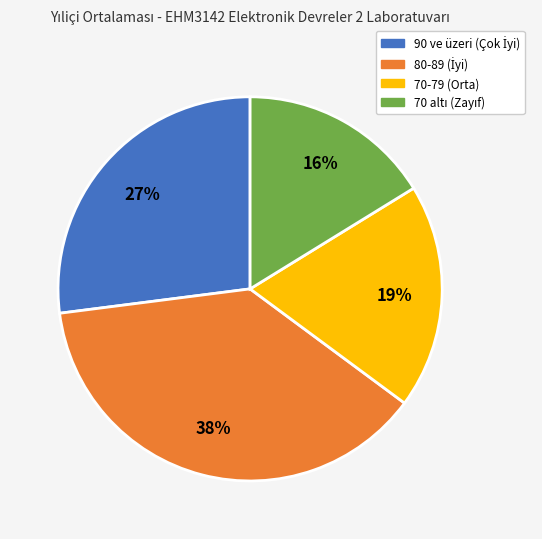

To the nearest percent, what is the average slice percentage?

25%